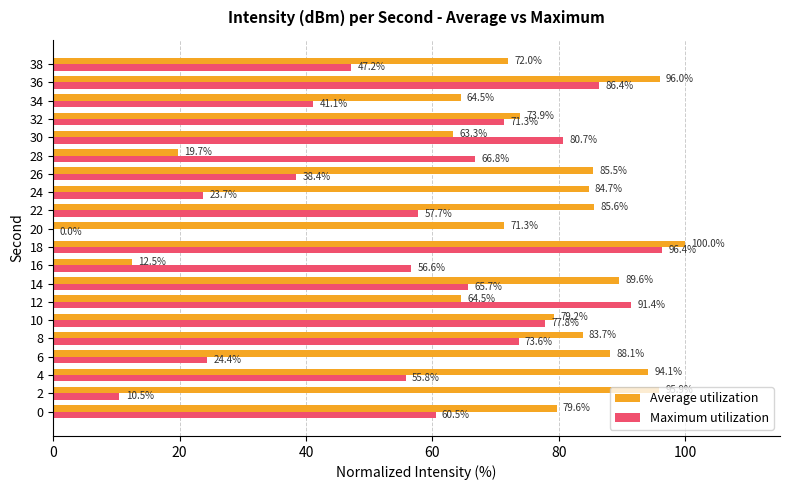

Read the Maximum utilization value at 14.

65.7